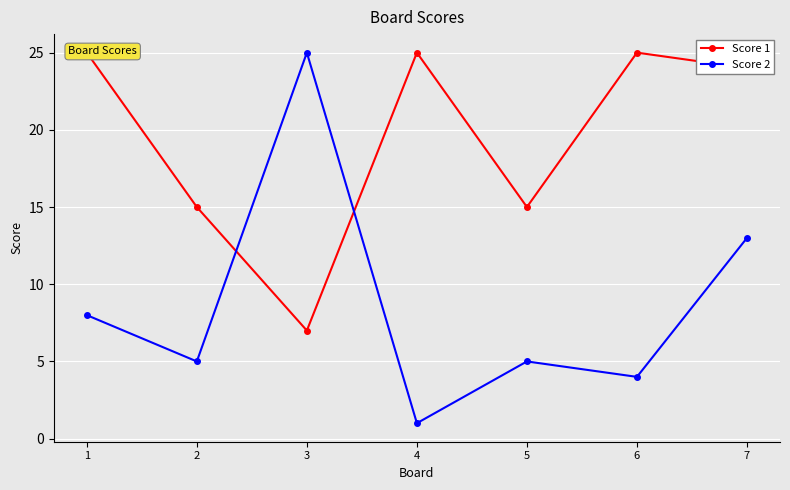

Is the value of Score 1 at 2 greater than the value of Score 2 at 3?

No